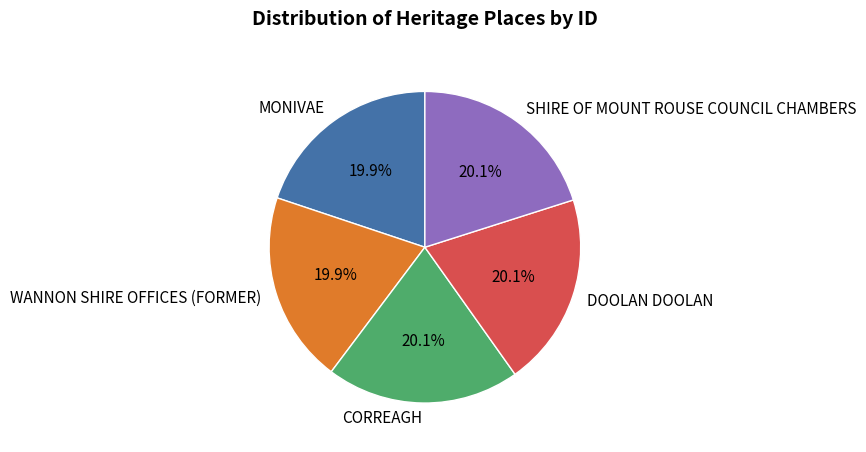

True or false: MONIVAE accounts for 20% of the total.

True